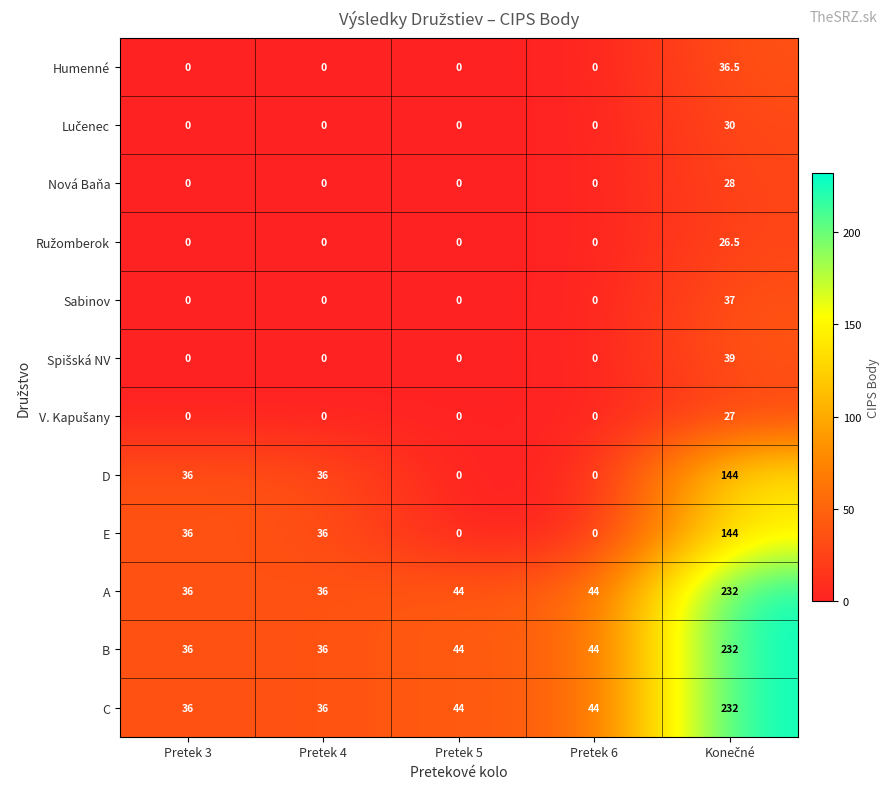

At how many categories does at least one series exceed 15?

5